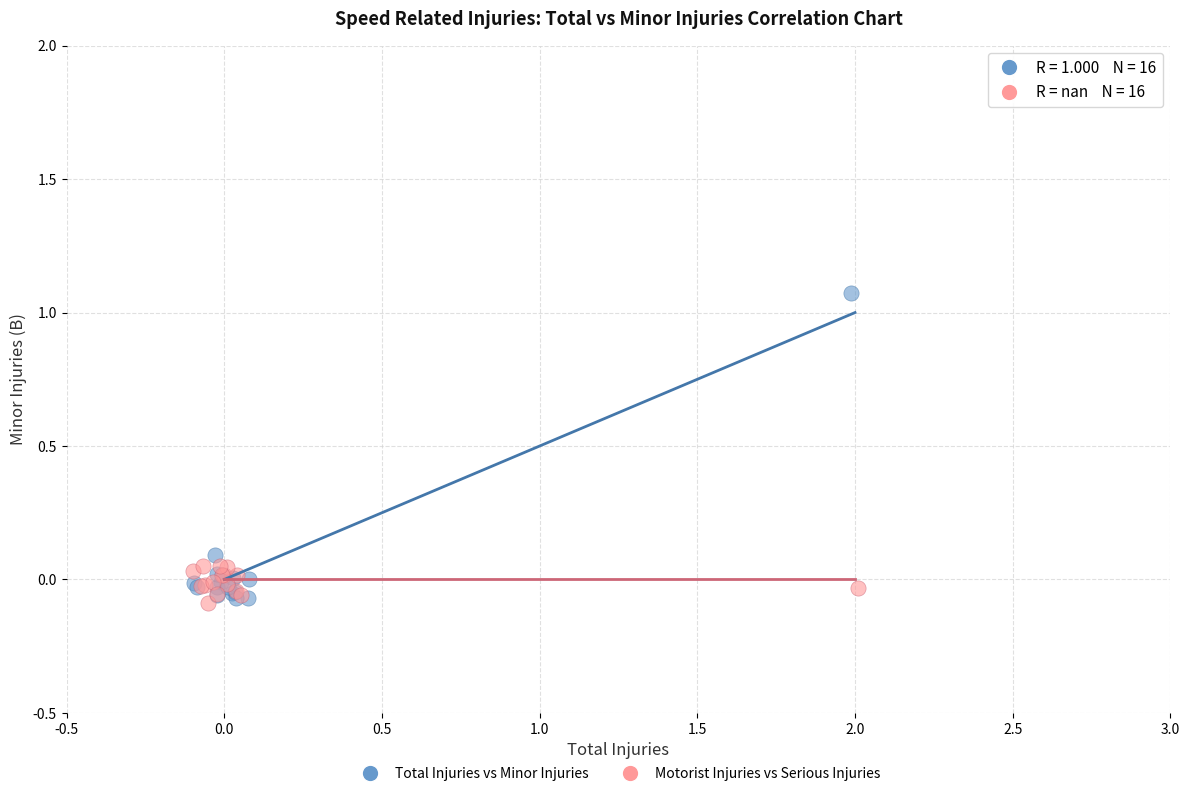

Which series reaches the maximum Y coordinate?

Total Injuries vs Minor Injuries